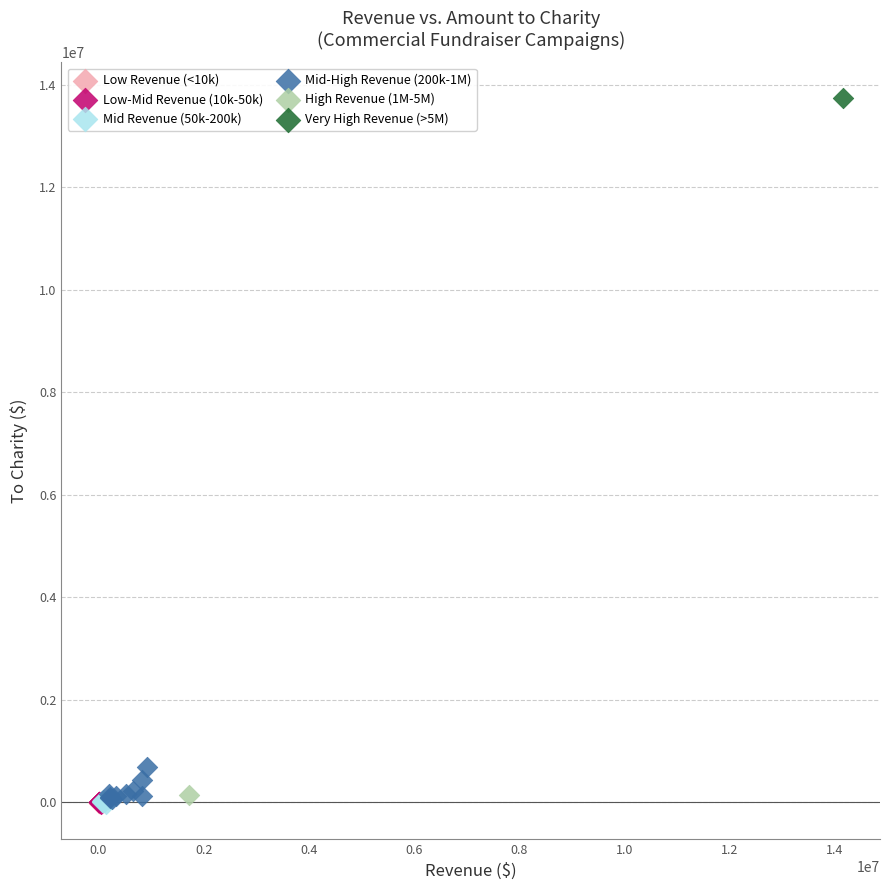

What are all the series names shown in the legend?

Low Revenue (<10k), Low-Mid Revenue (10k-50k), Mid Revenue (50k-200k), Mid-High Revenue (200k-1M), High Revenue (1M-5M), Very High Revenue (>5M)